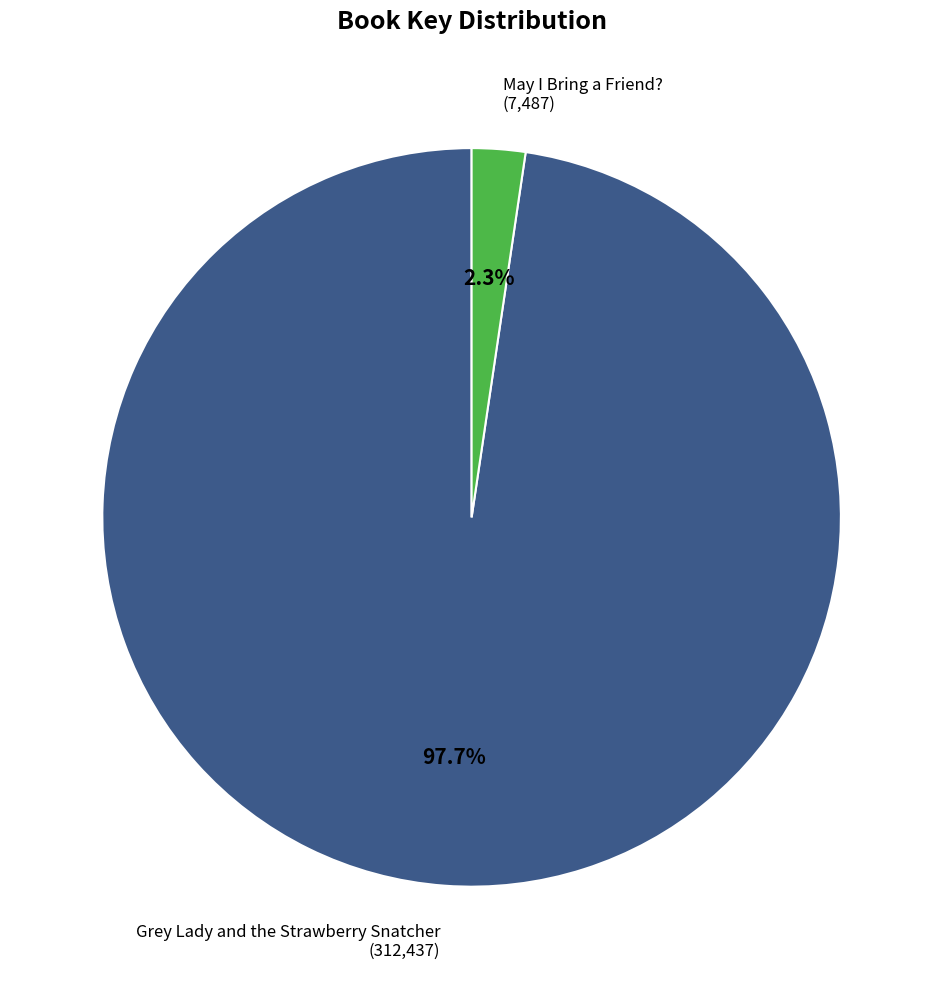

What portion of the pie excludes May I Bring a Friend??

97.7%